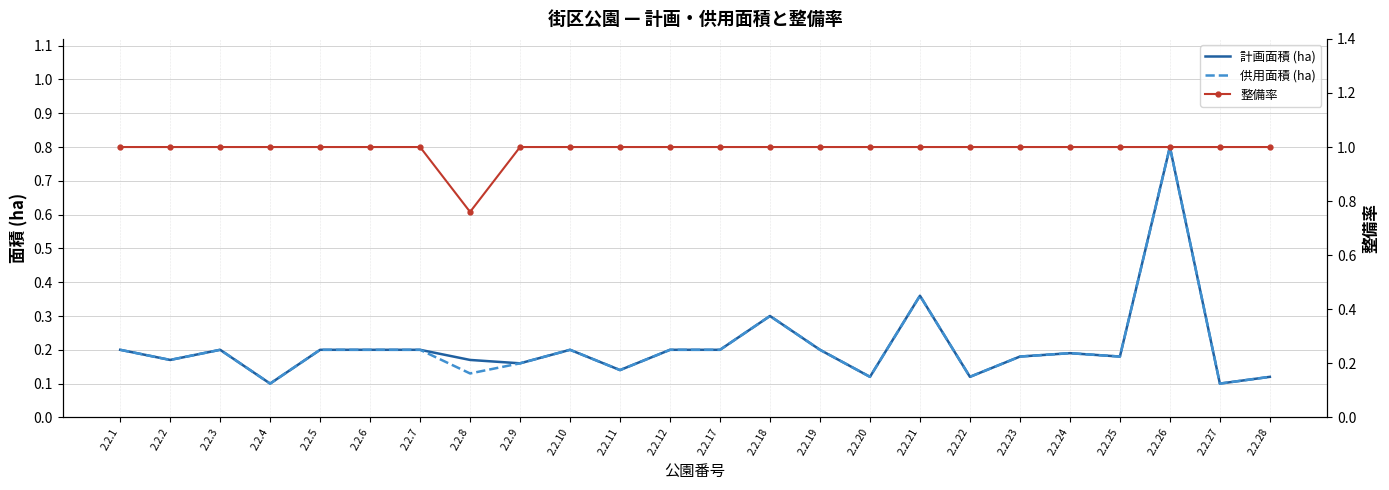

True or false: 整備率 has a value of 1.0 at 2.2.19.

True